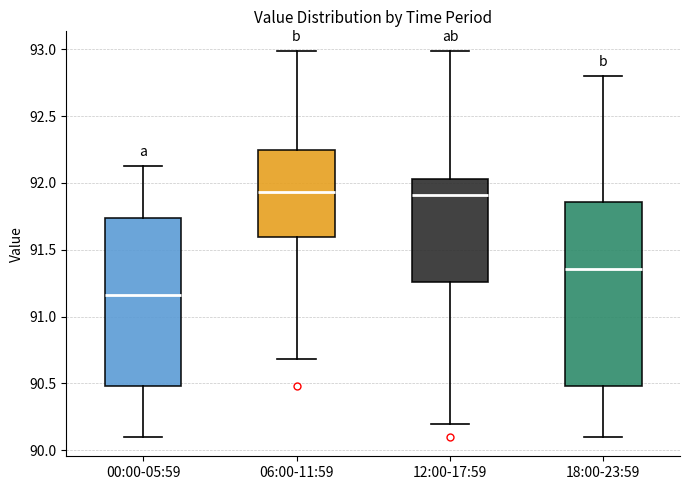

Reading left to right, transcribe this box plot: for each box, give where its median line is, the range the box spans, and where its two whiskers end, as read against the y-axis. The values are not printed on the chart, so give them approximately, as read against the axis.

00:00-05:59: median 91.15, box 90.50 to 91.75, whiskers 90.10 to 92.15
06:00-11:59: median 91.95, box 91.60 to 92.25, whiskers 90.70 to 93.00
12:00-17:59: median 91.90, box 91.25 to 92.05, whiskers 90.20 to 93.00
18:00-23:59: median 91.35, box 90.50 to 91.85, whiskers 90.10 to 92.80